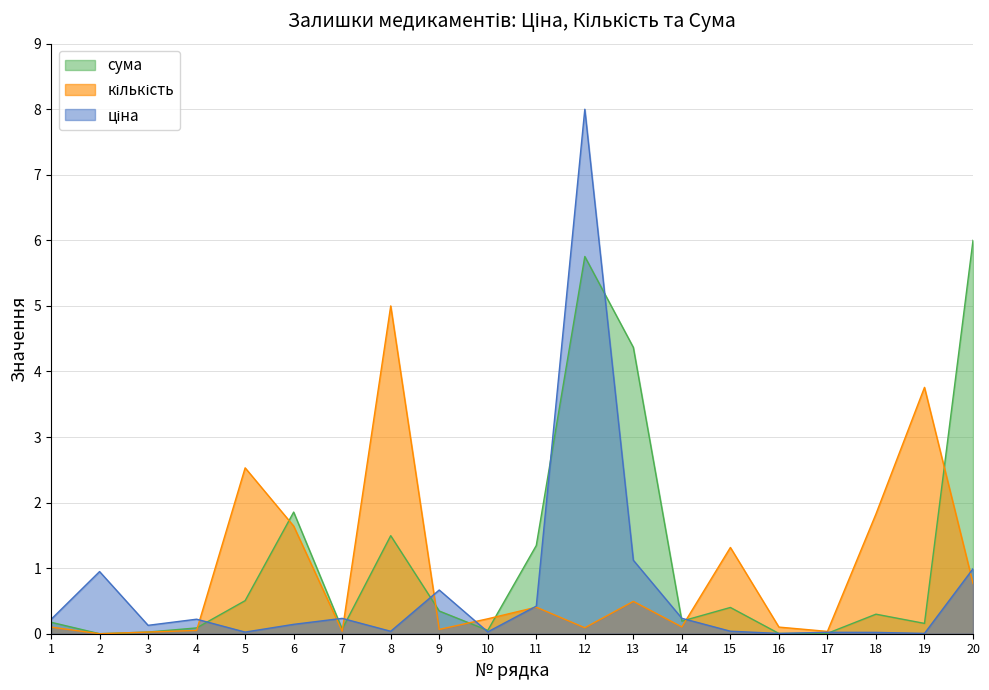

What is the difference between the highest and lowest values at 8?

5.0